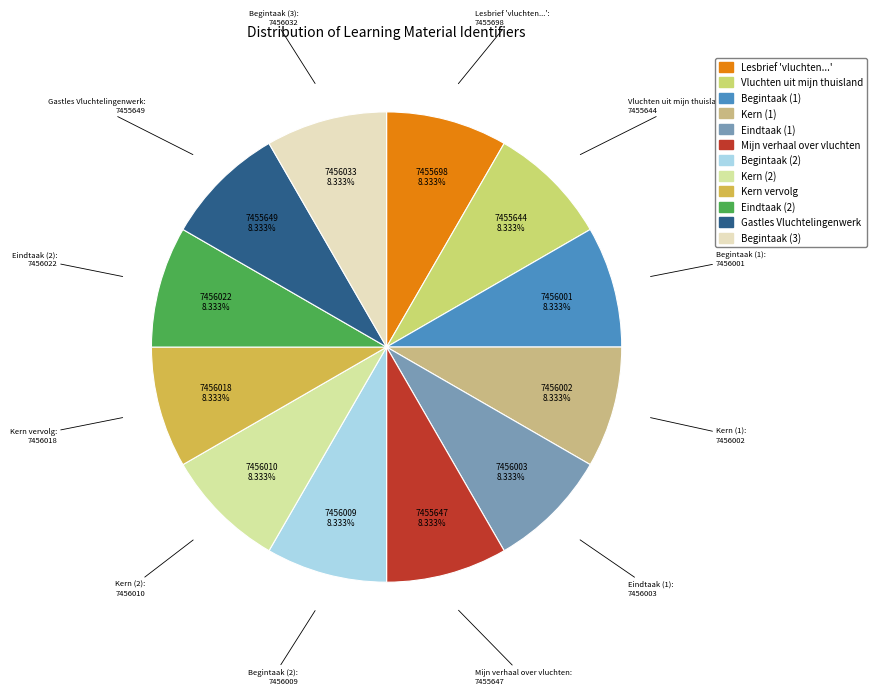

What is the smallest slice in the pie chart?

Vluchten uit mijn thuisland